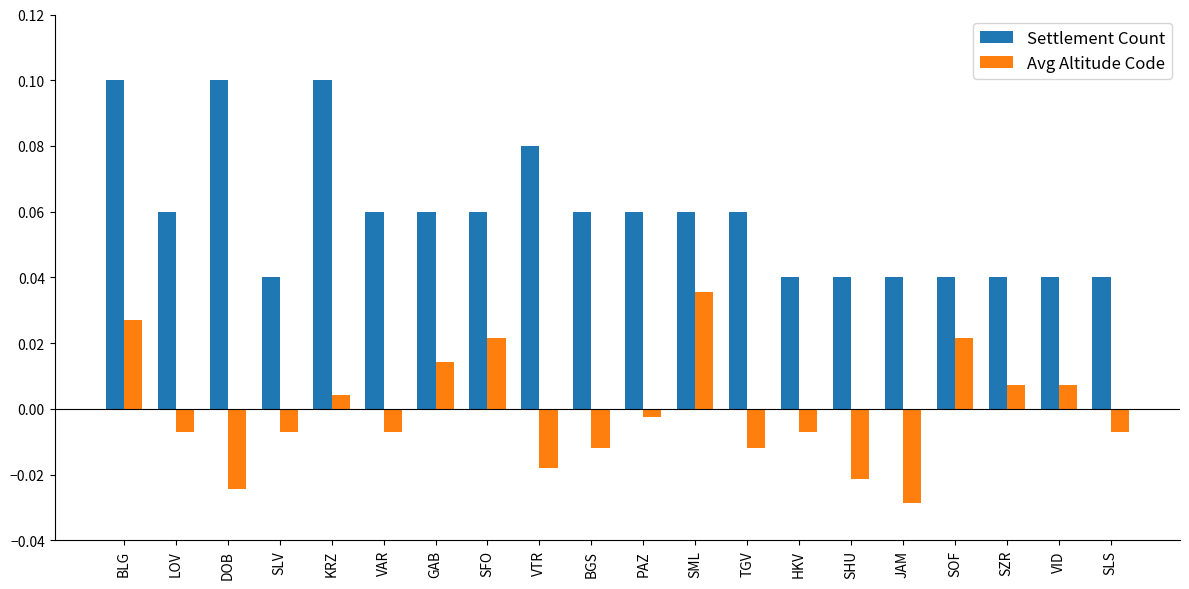

Are the bars horizontal?

No